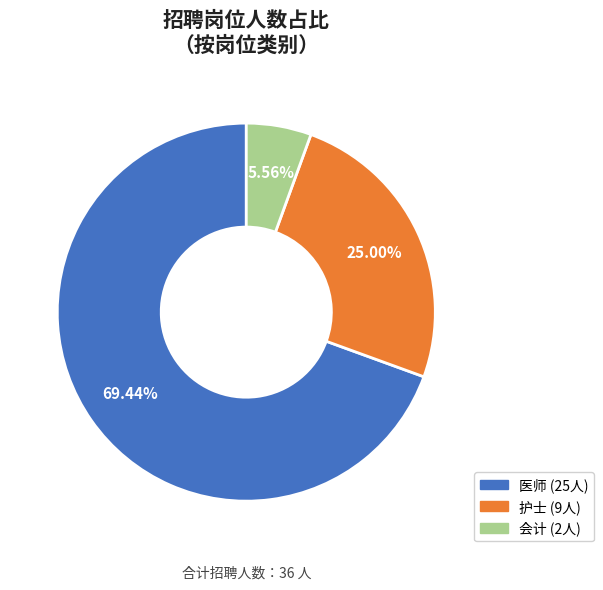

Does any single category account for the majority?

Yes